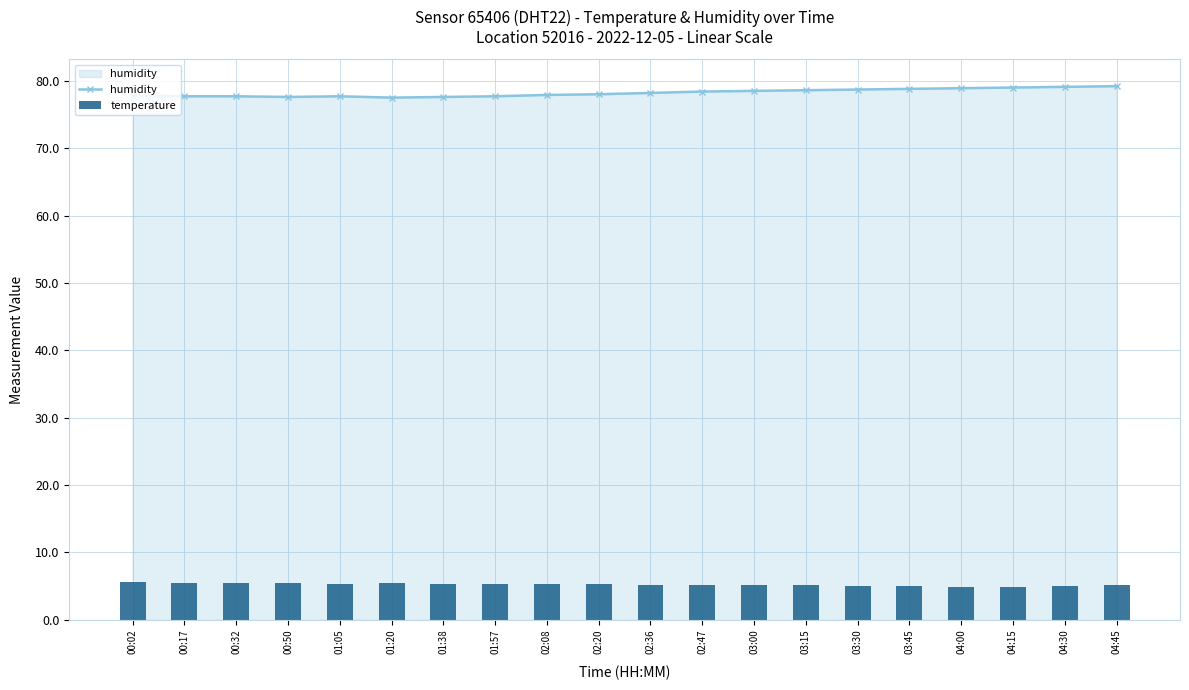

Reading left to right, list all the values displayed in this chart.

humidity: 00:02=77.8	00:17=77.7	00:32=77.7	00:50=77.6	01:05=77.7	01:20=77.5	01:38=77.6	01:57=77.7	02:08=77.9	02:20=78.0	02:36=78.2	02:47=78.4	03:00=78.5	03:15=78.6	03:30=78.7	03:45=78.8	04:00=78.9	04:15=79.0	04:30=79.1	04:45=79.2
temperature: 00:02=5.6	00:17=5.5	00:32=5.4	00:50=5.4	01:05=5.3	01:20=5.4	01:38=5.3	01:57=5.3	02:08=5.3	02:20=5.3	02:36=5.1	02:47=5.2	03:00=5.2	03:15=5.1	03:30=5.0	03:45=5.0	04:00=4.9	04:15=4.9	04:30=5.0	04:45=5.1